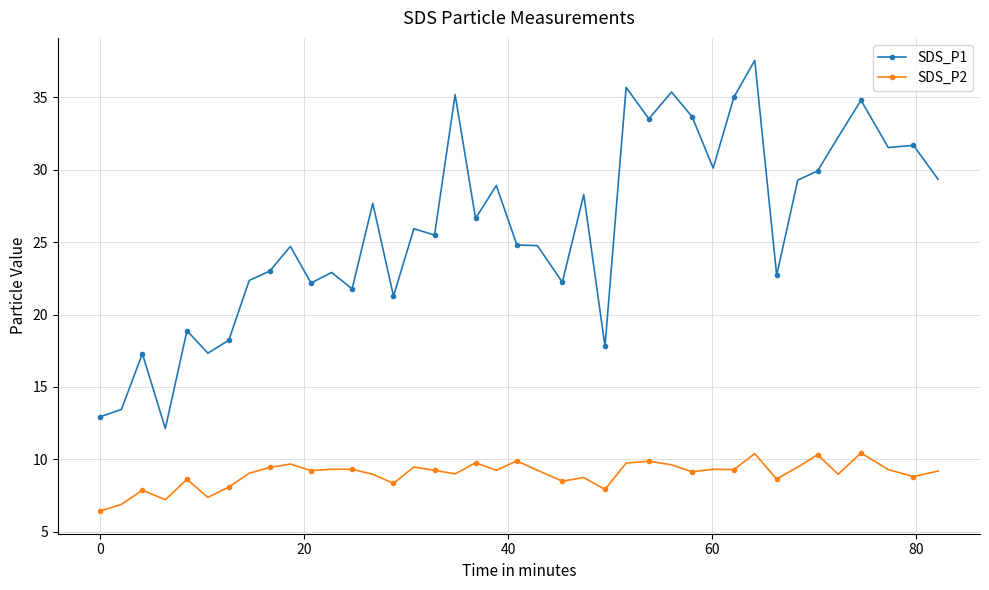

True or false: SDS_P1 has more than 2 interior local peaks.

True